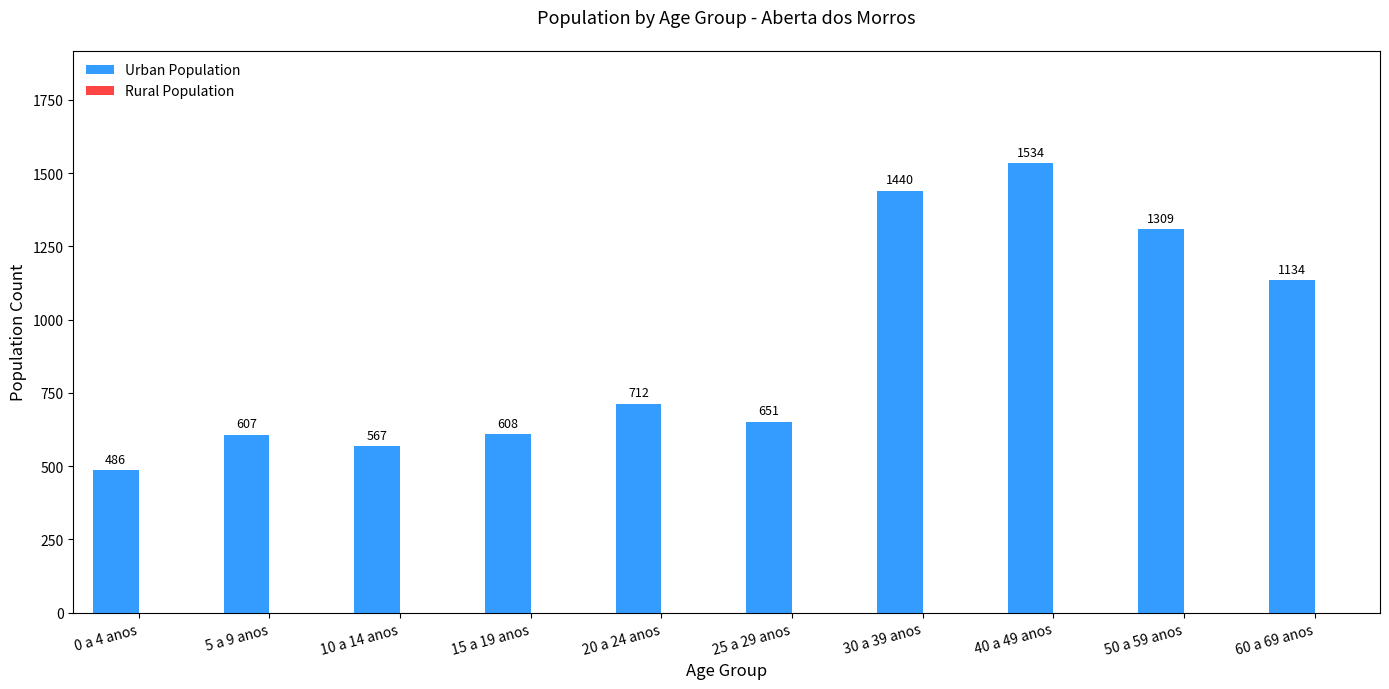

The chart shows a value of 1046 at 40 a 49 anos. True or false?

False